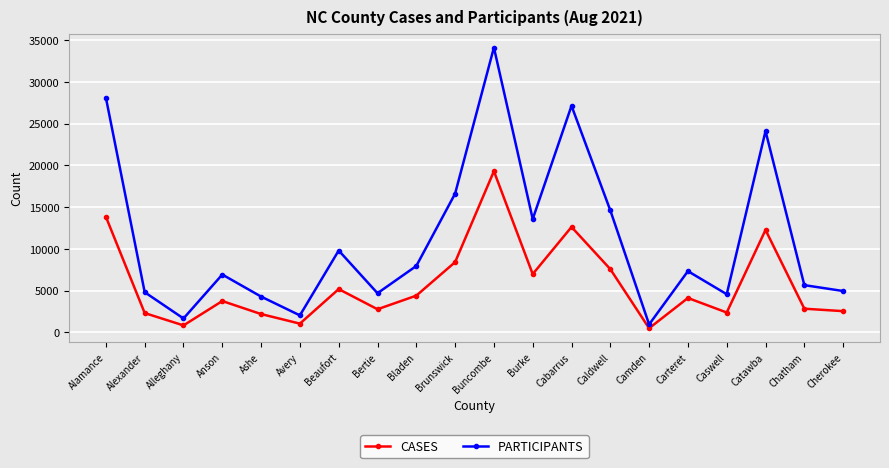

What position from the left is Cabarrus?

13